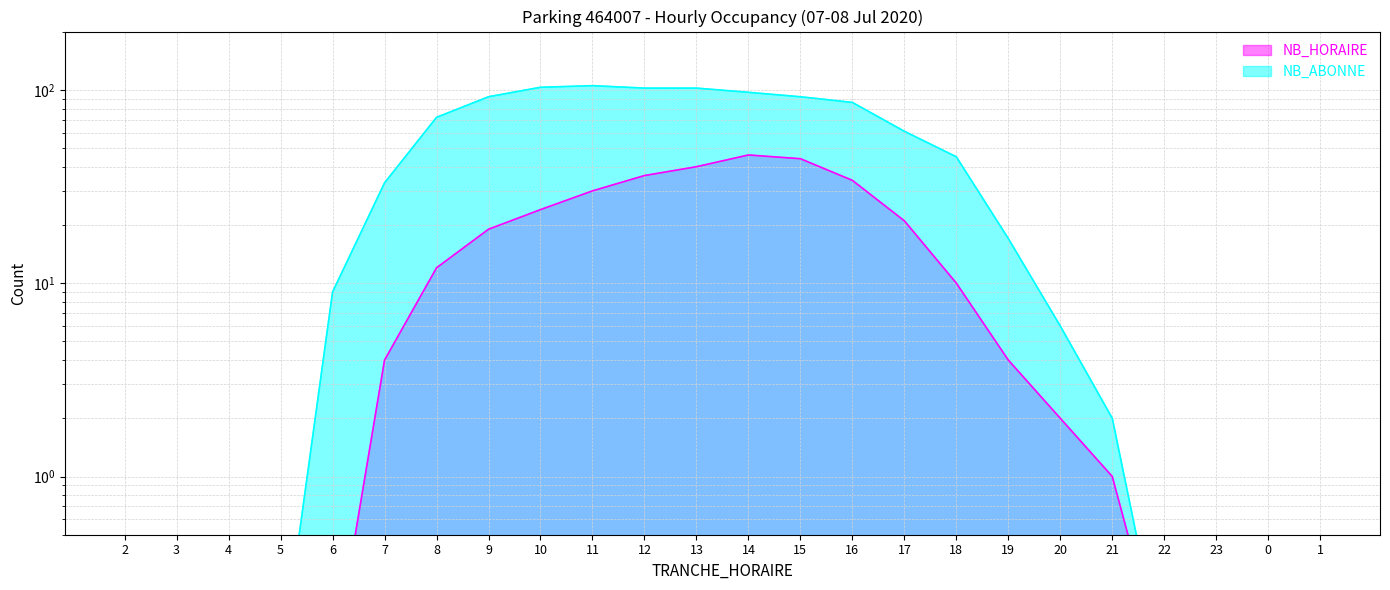

Where does the NB_HORAIRE series first go above 4?

8